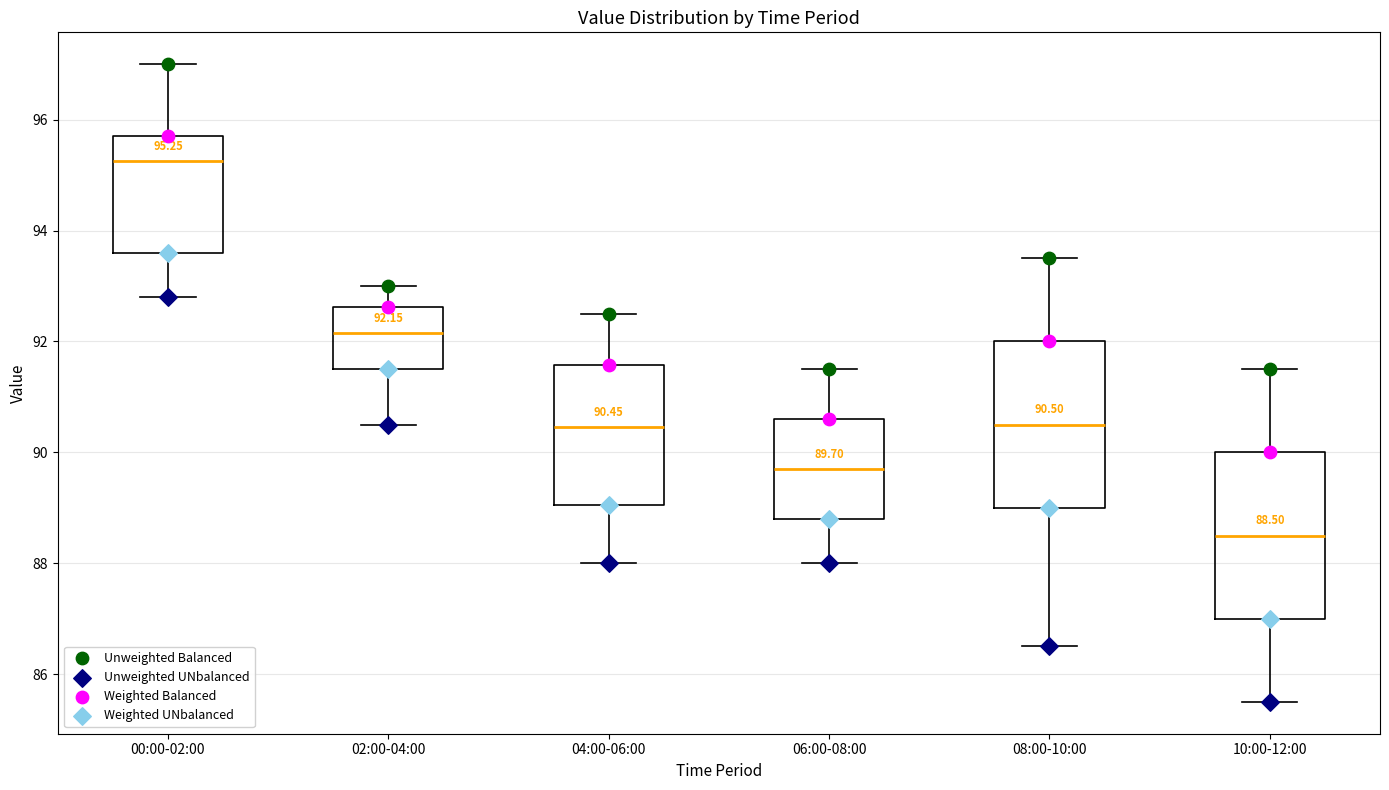

Which box's median line is the lowest?

10:00-12:00